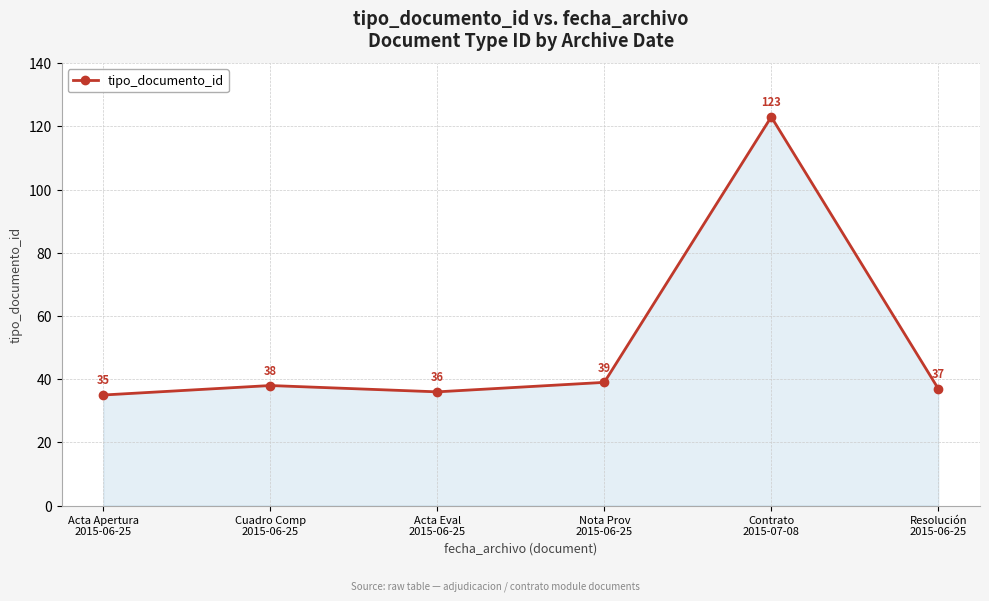

Which label corresponds to the largest value in the chart?

Contrato
2015-07-08